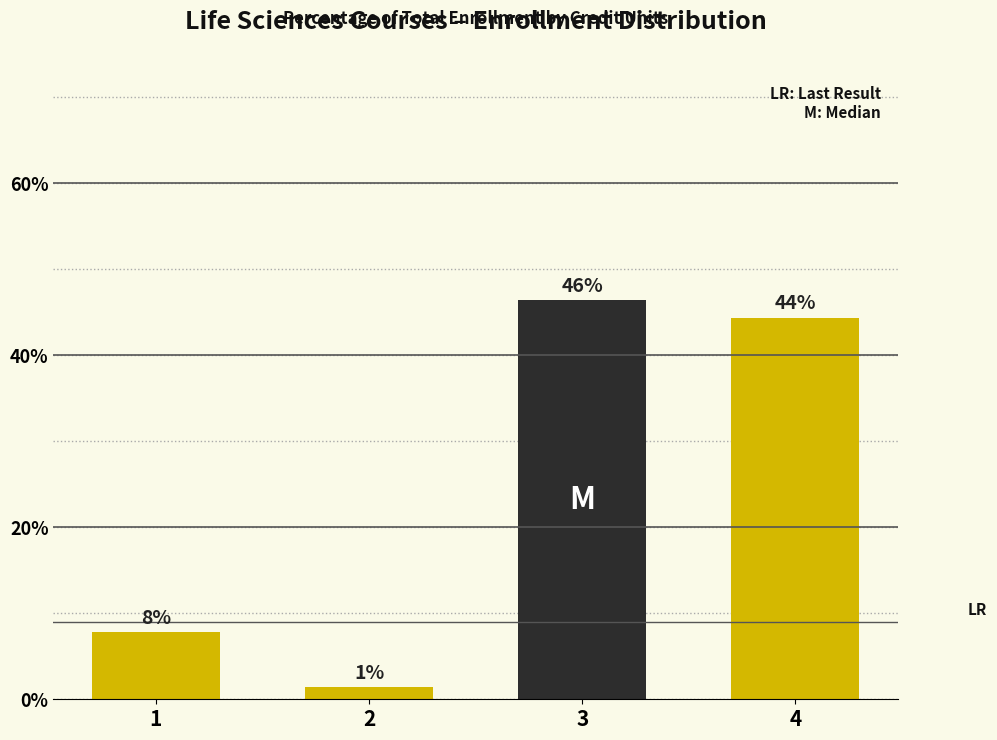

List the labels in order of value, smallest first.

2, 1, 4, 3